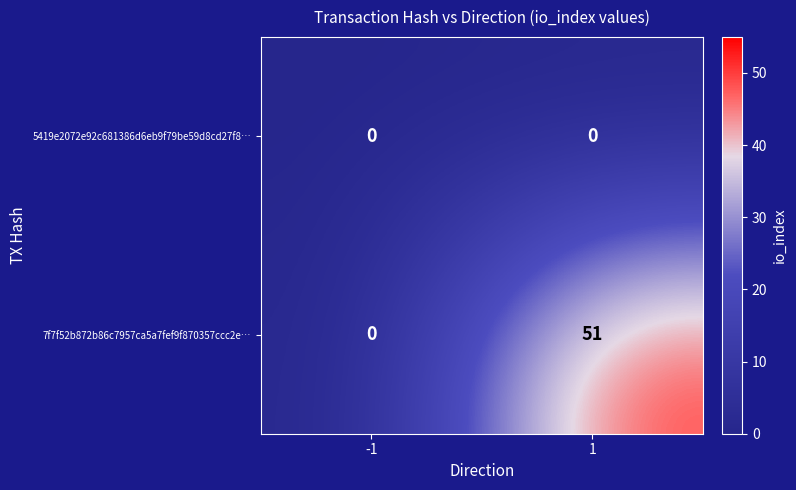

Rank the series by their average value, from lowest to highest.

5419e2072e92c681386d6eb9f79be59d8cd27f8…, 7f7f52b872b86c7957ca5a7fef9f870357ccc2e…